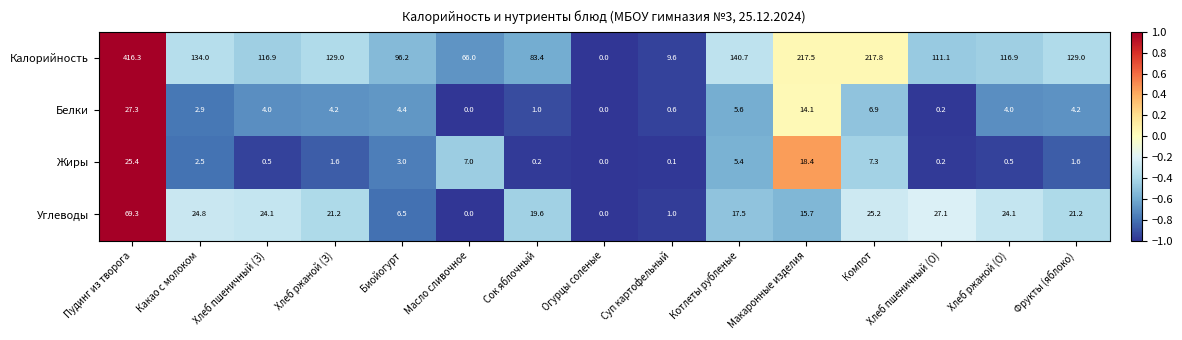

Count the number of data series in this chart.

4